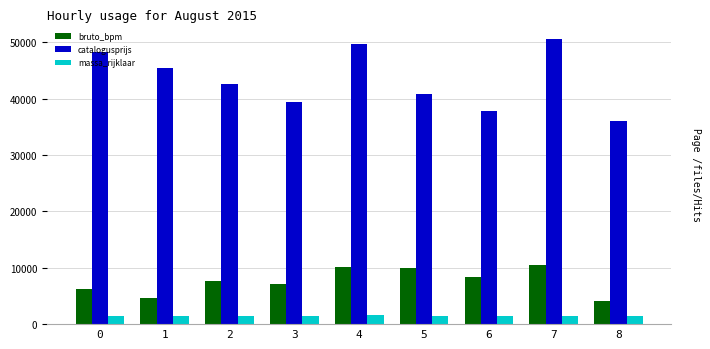

What is the minimum value for massa_rijklaar?

1460